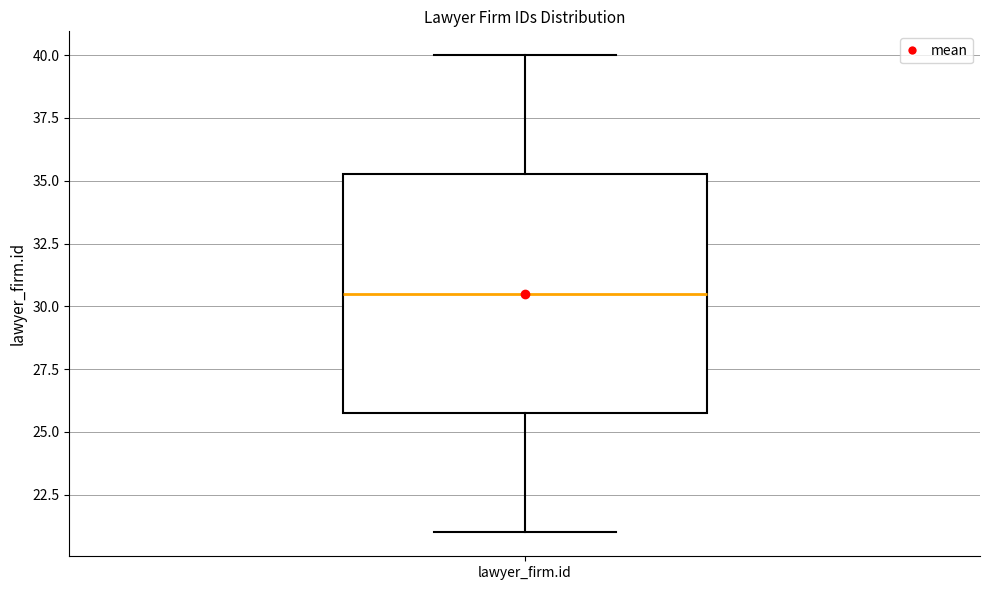

Transcribe this box plot: give where the median line is, the range the box spans, and where the two whiskers end, as read against the y-axis. The values are not printed on the chart, so give them approximately, as read against the axis.

median 30.5, box 26.0 to 35.5, whiskers 21.0 to 40.0